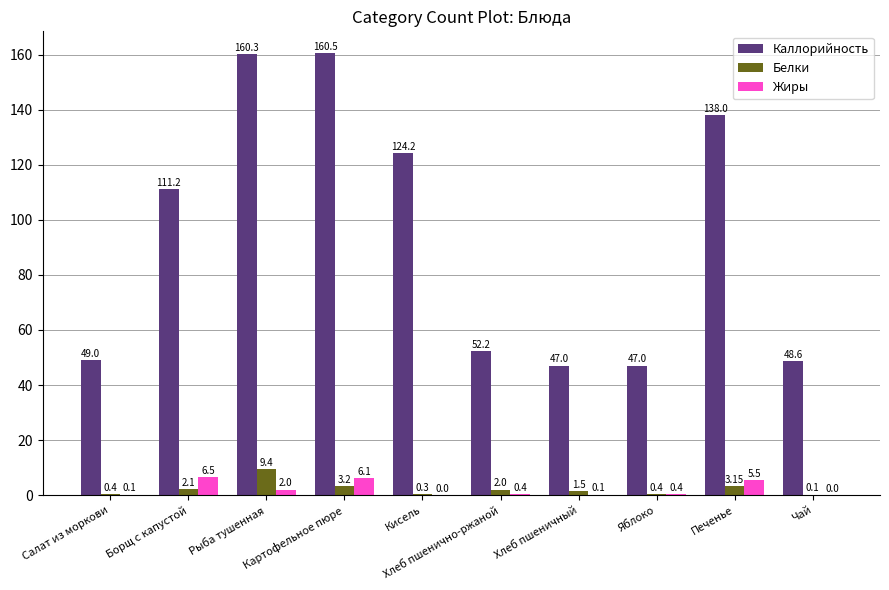

What is the spread (max minus min) of values at Чай?

48.6